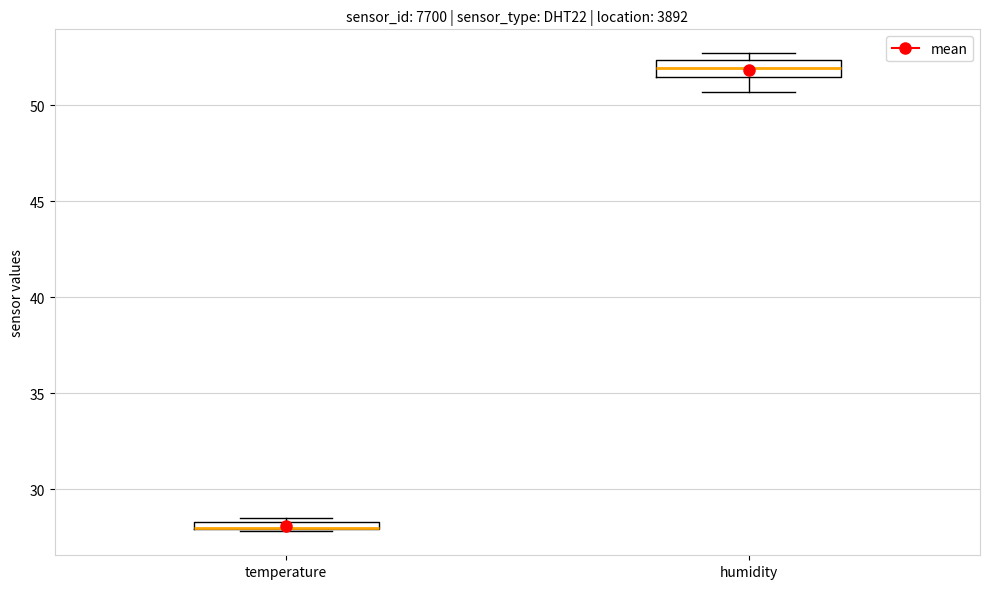

Where does the median line of the box for humidity sit on the y-axis? The values are not printed on the chart, so give them approximately, as read against the axis.

52.0